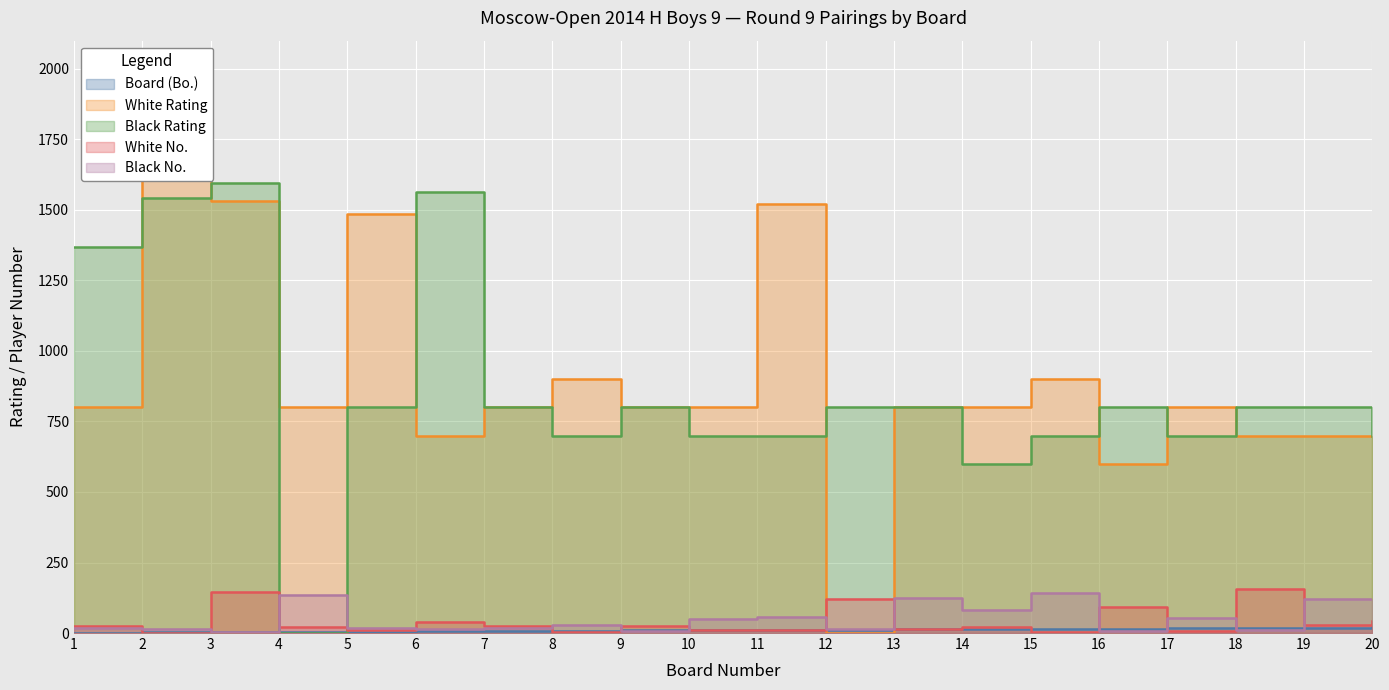

The value of White Rating at 9 is 800. True or false?

True